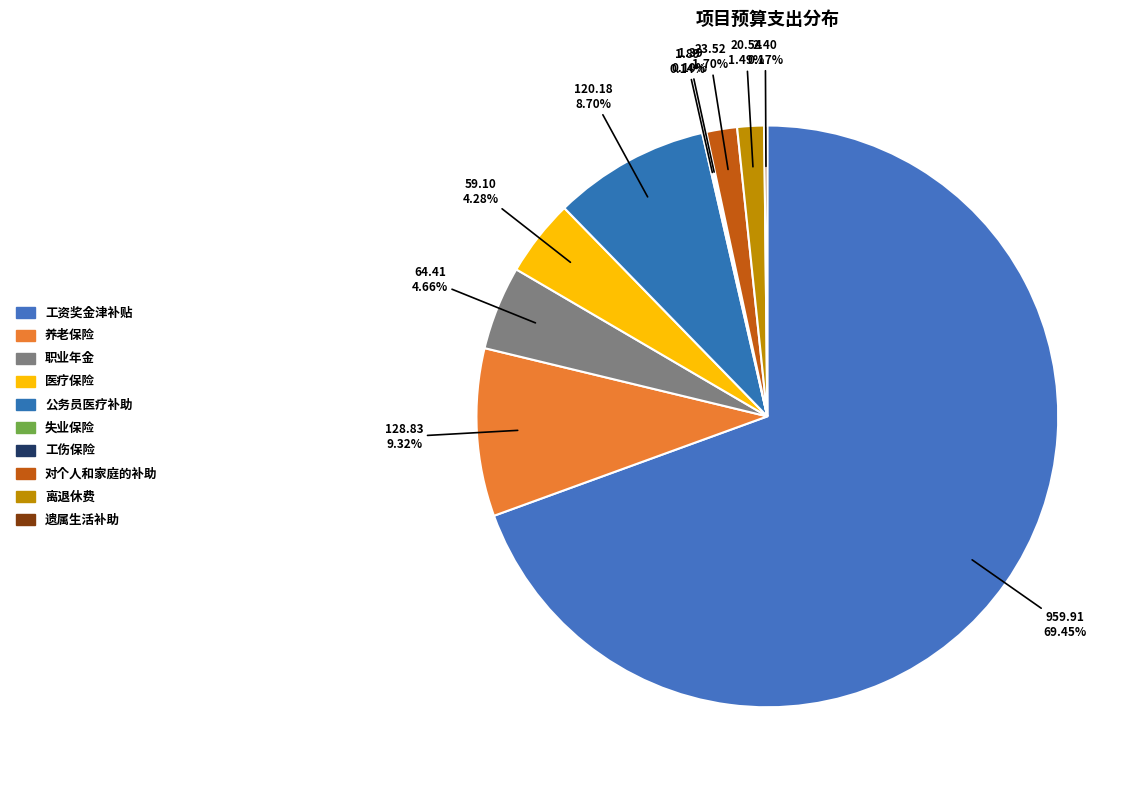

Does any single category account for the majority?

Yes